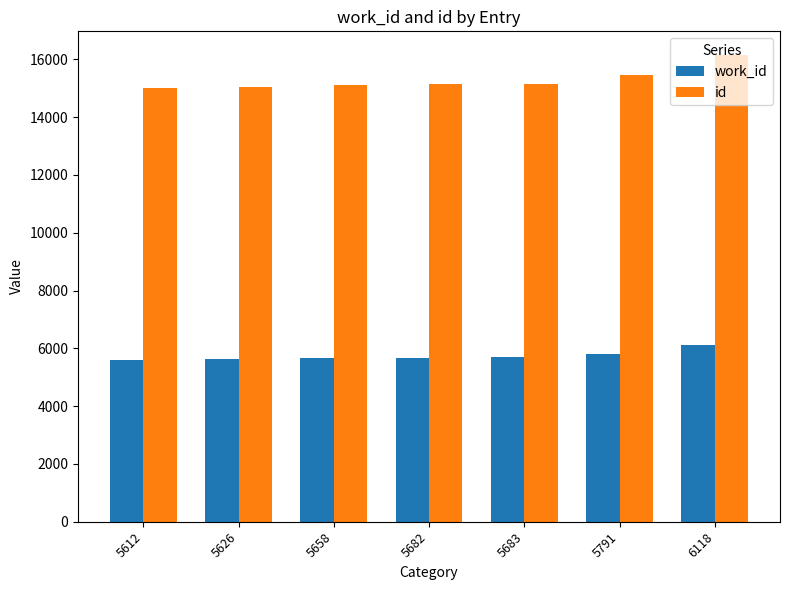

What is the difference between the maximum and minimum values in the work_id series?

506